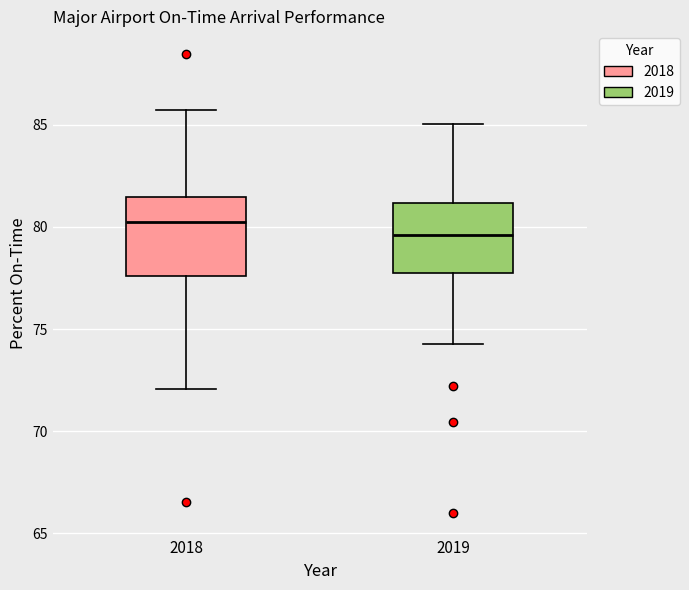

Reading left to right, transcribe this box plot: for each box, give where its median line is, the range the box spans, and where its two whiskers end, as read against the y-axis. The values are not printed on the chart, so give them approximately, as read against the axis.

2018: median 80.0, box 77.5 to 81.5, whiskers 72.0 to 85.5
2019: median 79.5, box 78.0 to 81.0, whiskers 74.5 to 85.0